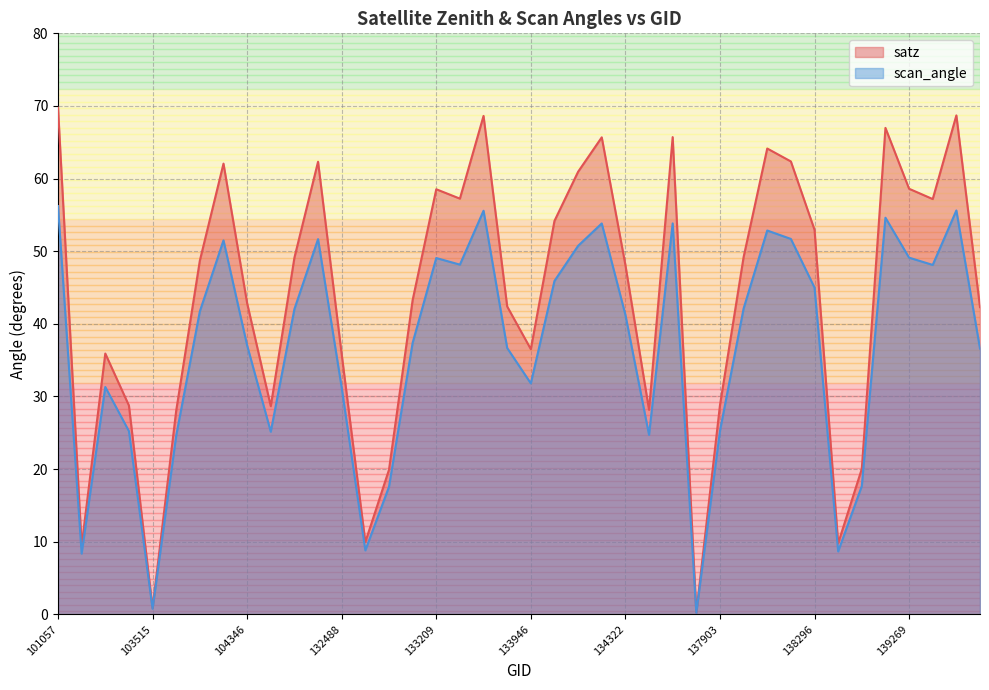

Read the satz value at 103634.

28.1